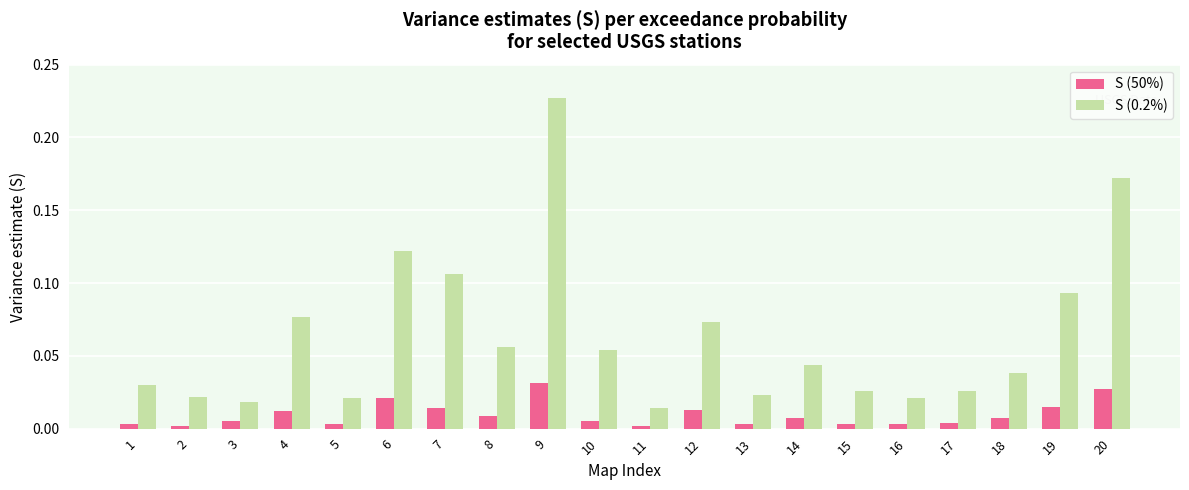

List the series in order of their overall mean, lowest first.

S (50%), S (0.2%)